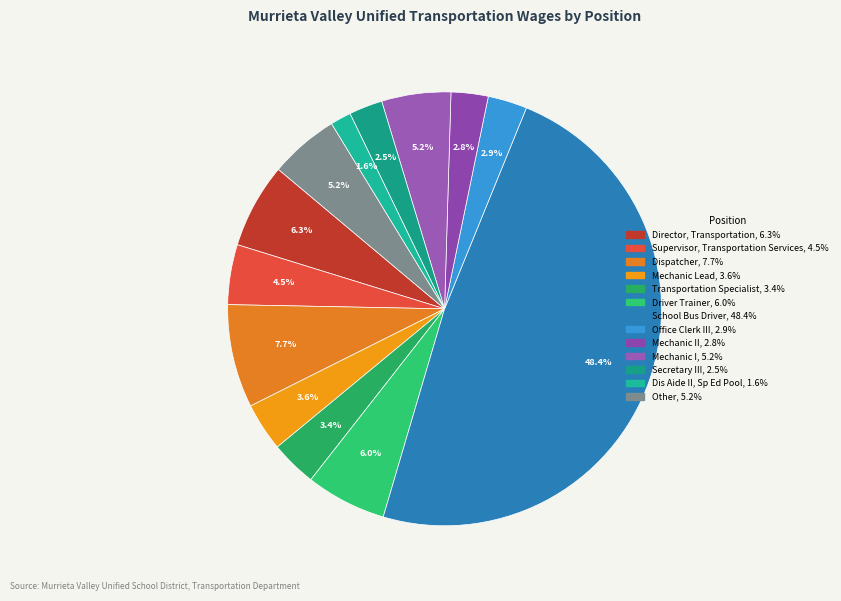

How many slices are in this pie chart?

13